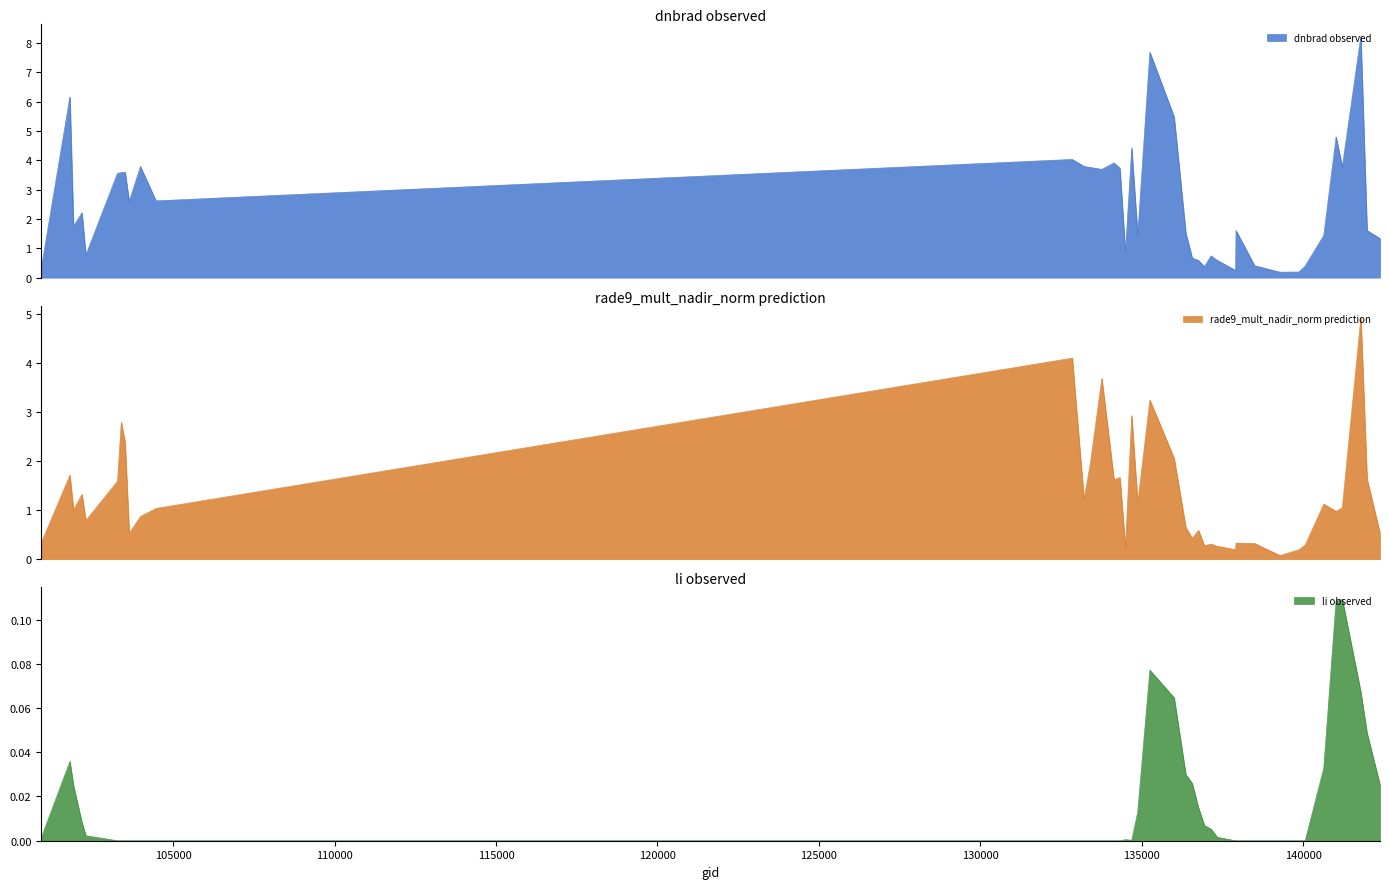

Reading left to right, list all the values displayed in this chart.

dnbrad: 100921=0.3	101805=6.2	101917=1.8	102179=2.2	102300=0.8	103278=3.6	103396=3.6	103515=3.6	103642=2.6	103988=3.8	104471=2.6	132847=4.0	133209=3.8	133404=3.8	133762=3.7	134138=3.9	134322=3.7	134492=0.9	134687=4.4	134872=1.4	135249=7.7	136001=5.5	136362=1.5	136561=0.7	136755=0.6	136940=0.4	137142=0.7	137335=0.6	137903=0.2	137916=1.6	138492=0.4	139283=0.2	139866=0.2	140059=0.4	140634=1.4	141015=4.8	141208=3.8	141783=8.2	141975=1.6	142376=1.3
rade9_mult_nadir_norm: 100921=0.3	101805=1.7	101917=1.0	102179=1.3	102300=0.8	103278=1.6	103396=2.8	103515=2.4	103642=0.5	103988=0.9	104471=1.0	132847=4.1	133209=1.2	133404=1.9	133762=3.7	134138=1.6	134322=1.7	134492=0.2	134687=2.9	134872=1.1	135249=3.2	136001=2.1	136362=0.6	136561=0.4	136755=0.6	136940=0.3	137142=0.3	137335=0.3	137903=0.2	137916=0.3	138492=0.3	139283=0.1	139866=0.2	140059=0.3	140634=1.1	141015=1.0	141208=1.1	141783=4.9	141975=1.6	142376=0.5
li: 100921=0.0	101805=0.0	101917=0.0	102179=0.0	102300=0.0	103278=0.0	103396=0.0	103515=0.0	103642=0.0	103988=0.0	104471=0.0	132847=0.0	133209=0.0	133404=0.0	133762=0.0	134138=0.0	134322=0.0	134492=0.0	134687=0.0	134872=0.0	135249=0.1	136001=0.1	136362=0.0	136561=0.0	136755=0.0	136940=0.0	137142=0.0	137335=0.0	137903=0.0	137916=0.0	138492=0.0	139283=0.0	139866=0.0	140059=0.0	140634=0.0	141015=0.1	141208=0.1	141783=0.1	141975=0.0	142376=0.0